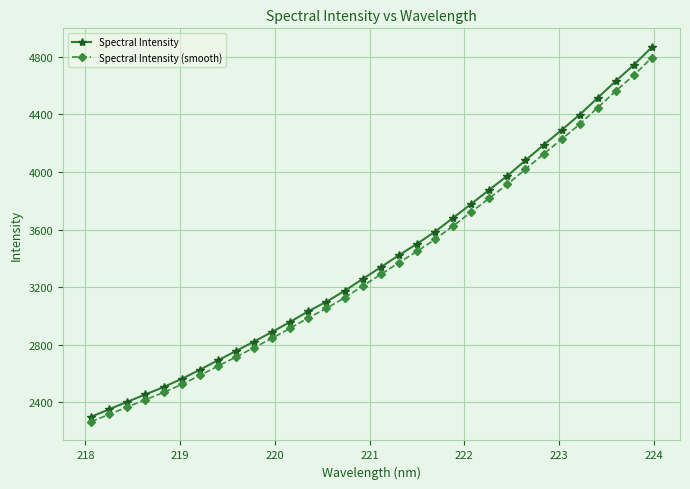

What is the sum of all Spectral Intensity (smooth) values?

107118.4